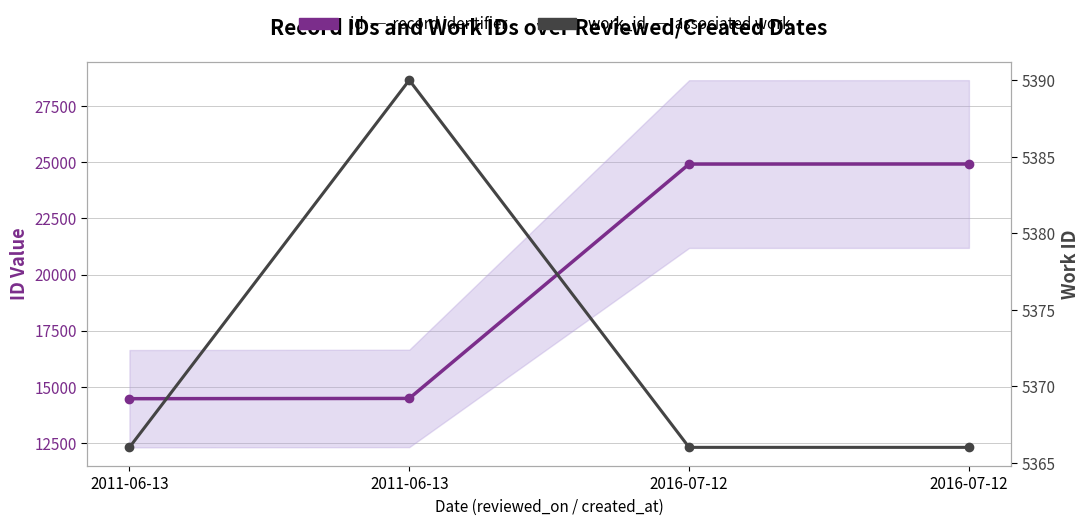

How many data points in work_id are above 5366?

1